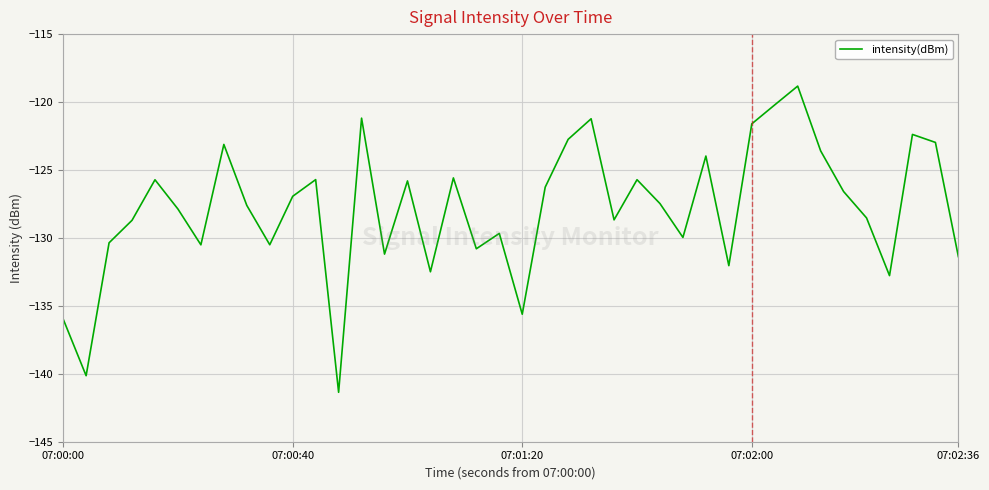

What is the smallest value displayed?

-141.4